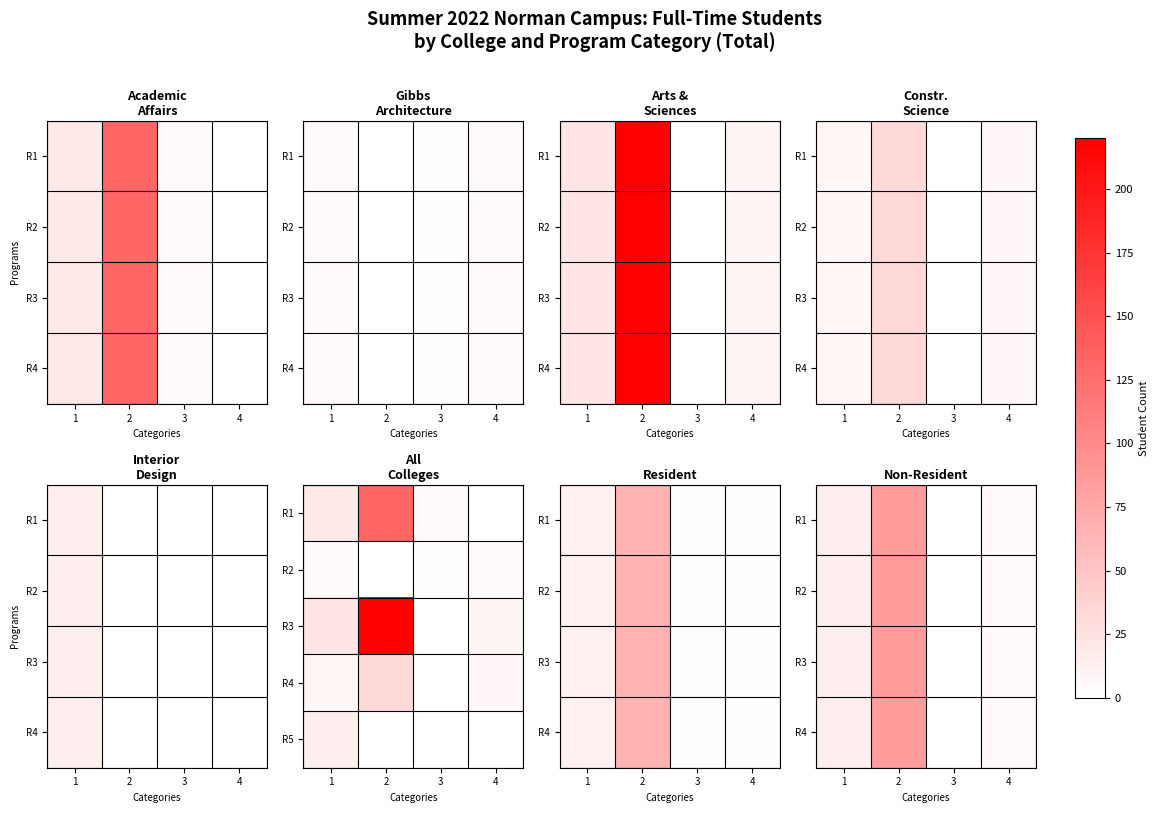

Is the value of R3 at 1 greater than the value of R4 at 4?

Yes